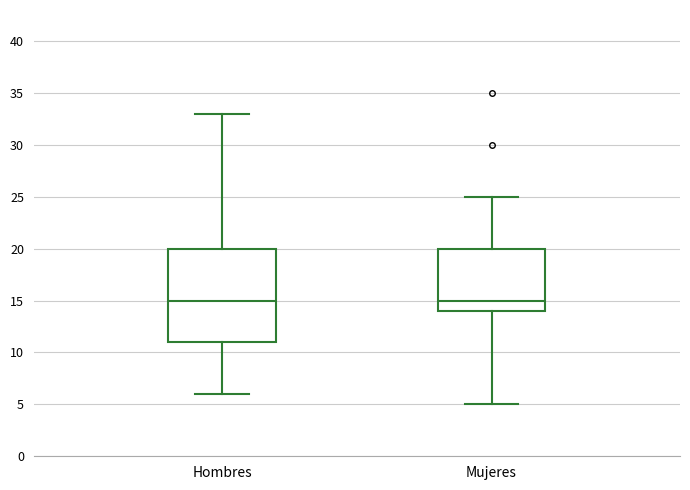

Comparing the boxes themselves (not the whiskers), which one is the tallest?

Hombres